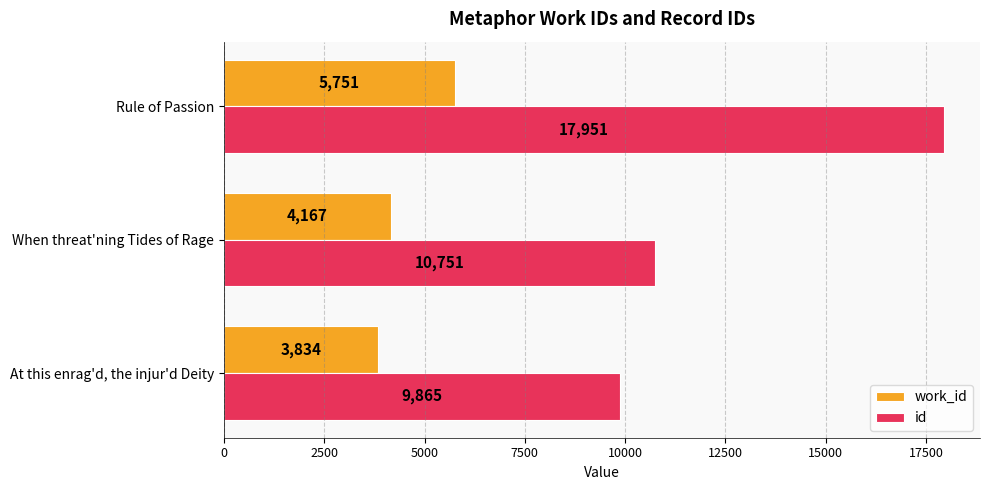

At which label is work_id closest to 4792?

When threat'ning Tides of Rage